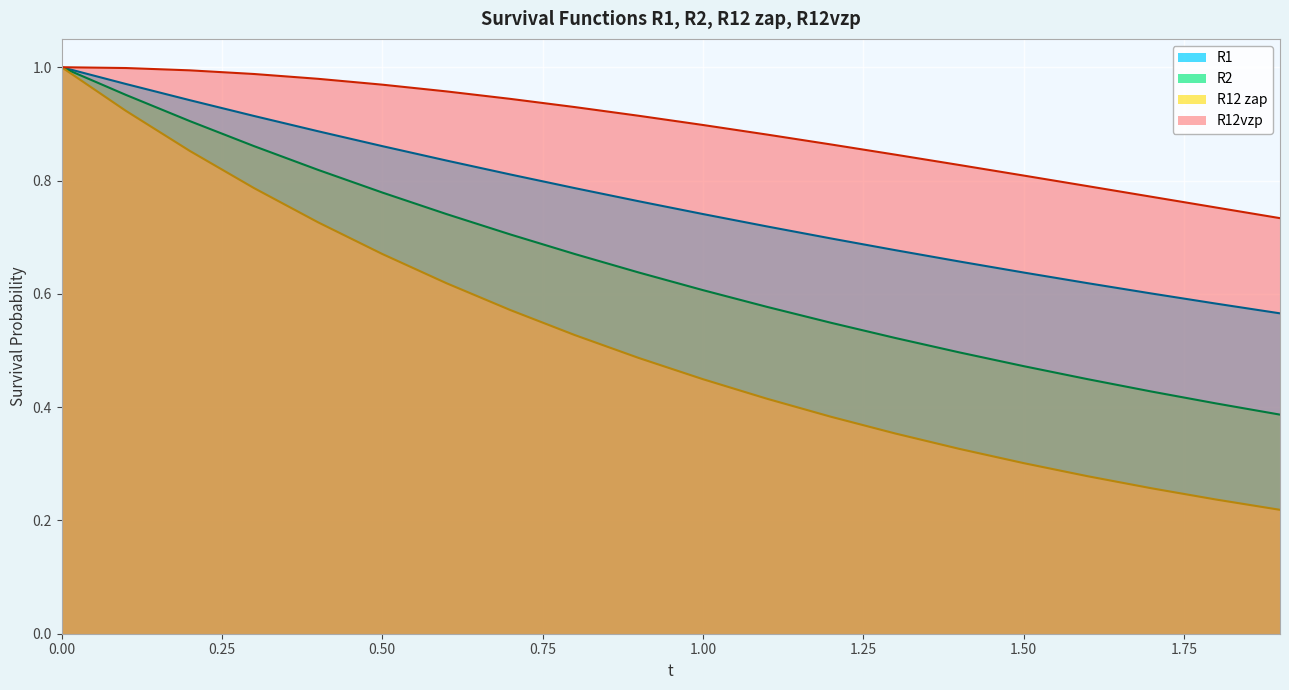

Read the R2 value at 0.8.

0.7